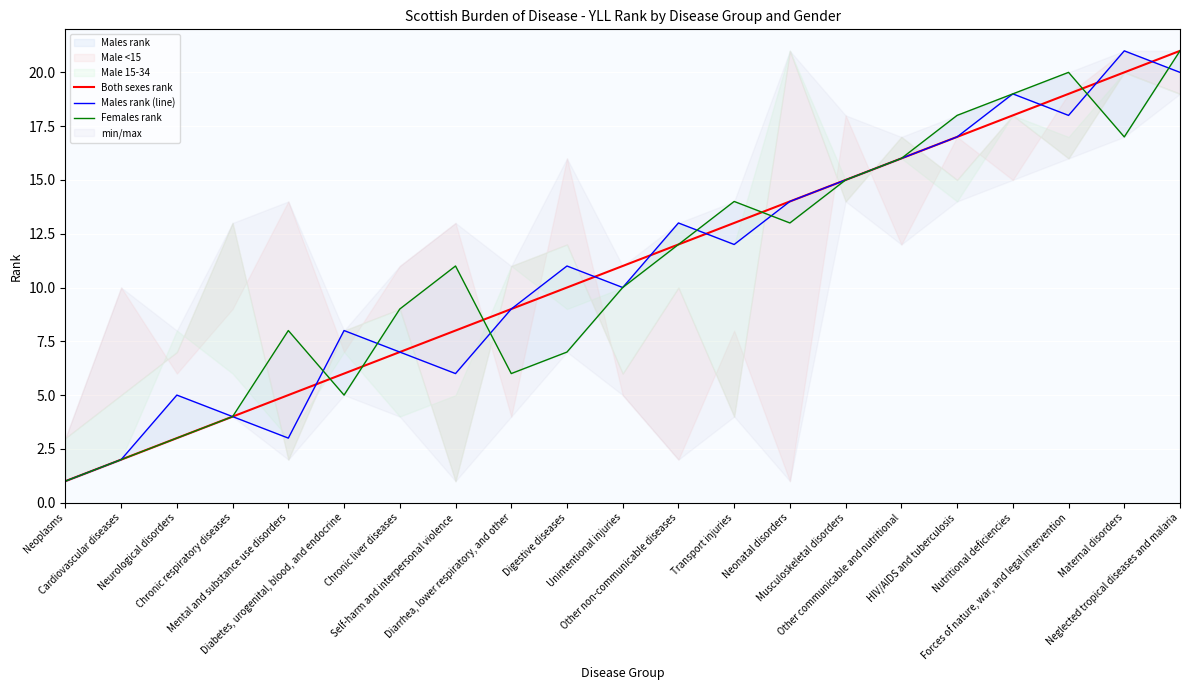

List the series in order of their peak value, highest first.

Both sexes rank, Males rank (line), Females rank